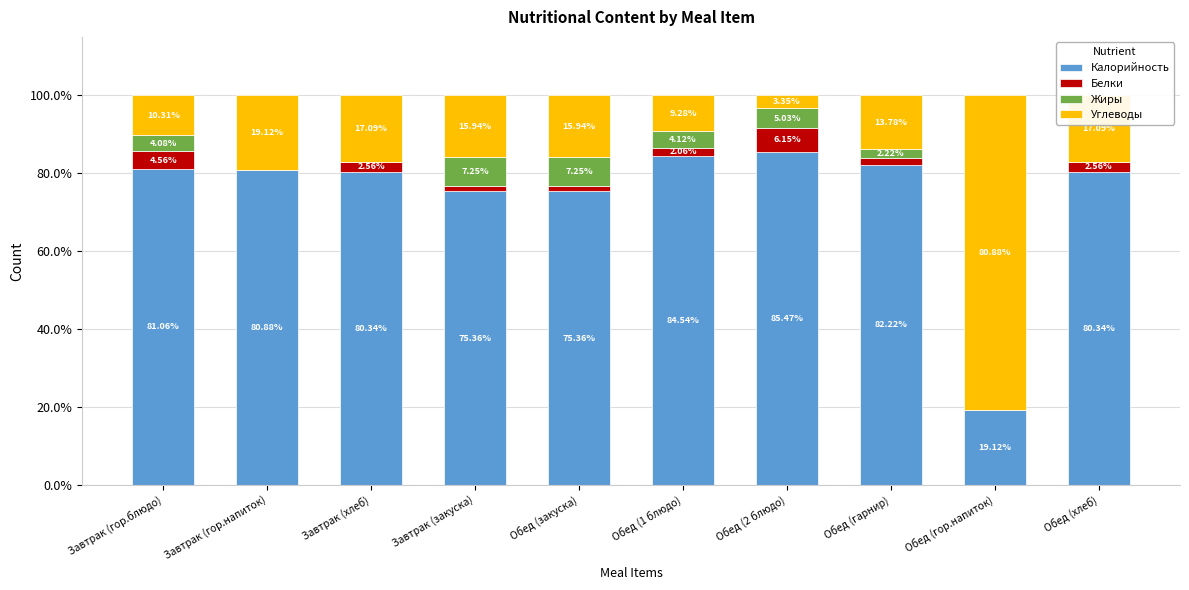

What are all the series names shown in the legend?

Калорийность, Белки, Жиры, Углеводы